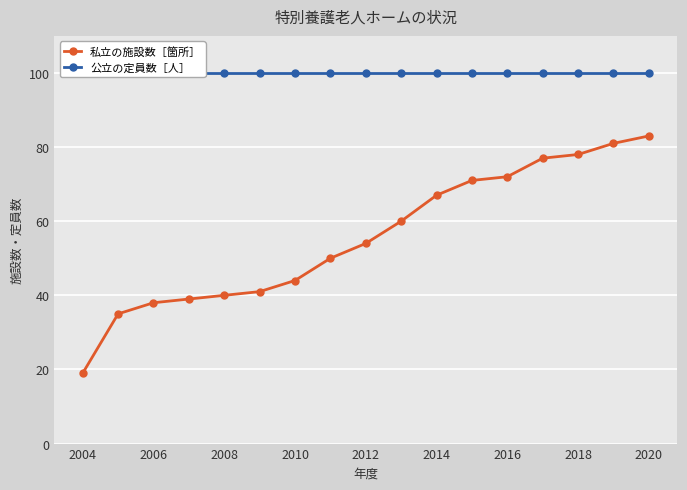

True or false: 私立の施設数［箇所］ has a value of 19 at 2004.

True